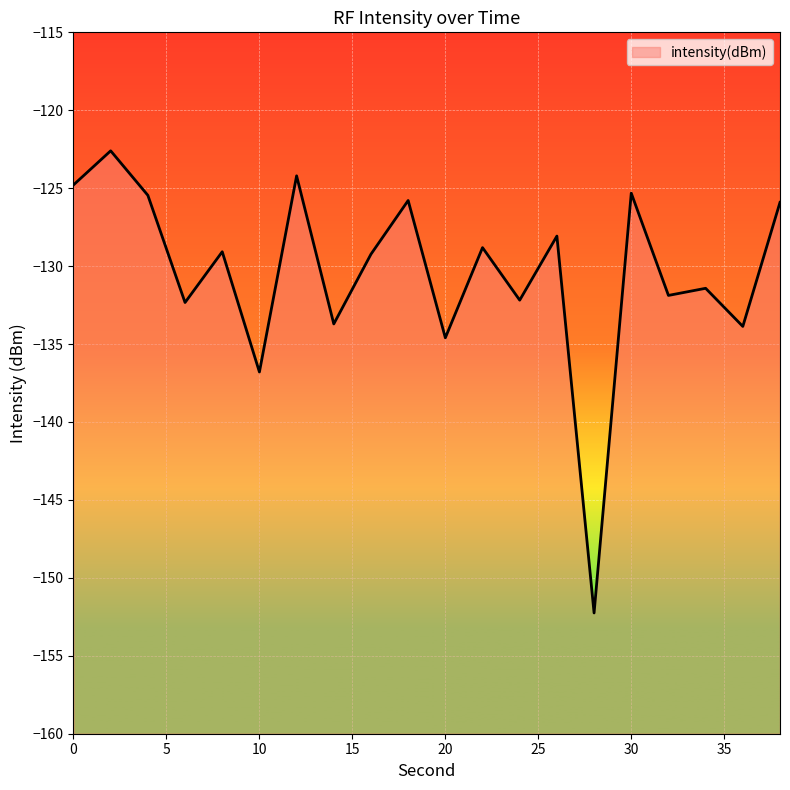

True or false: there are more than 2 points higher than both neighbors.

True